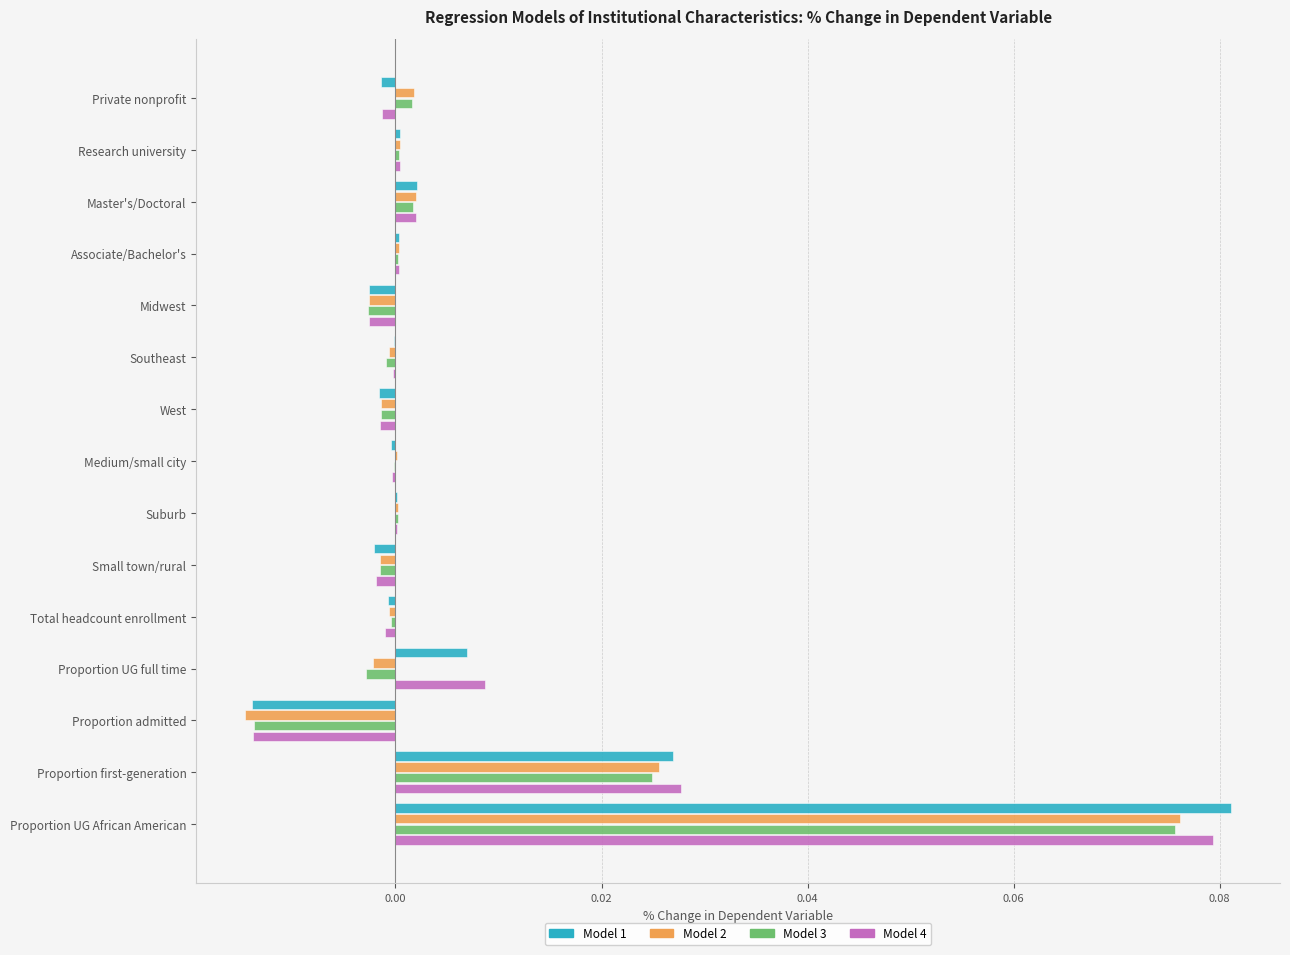

Which category has the highest value across all series?

Proportion UG African American